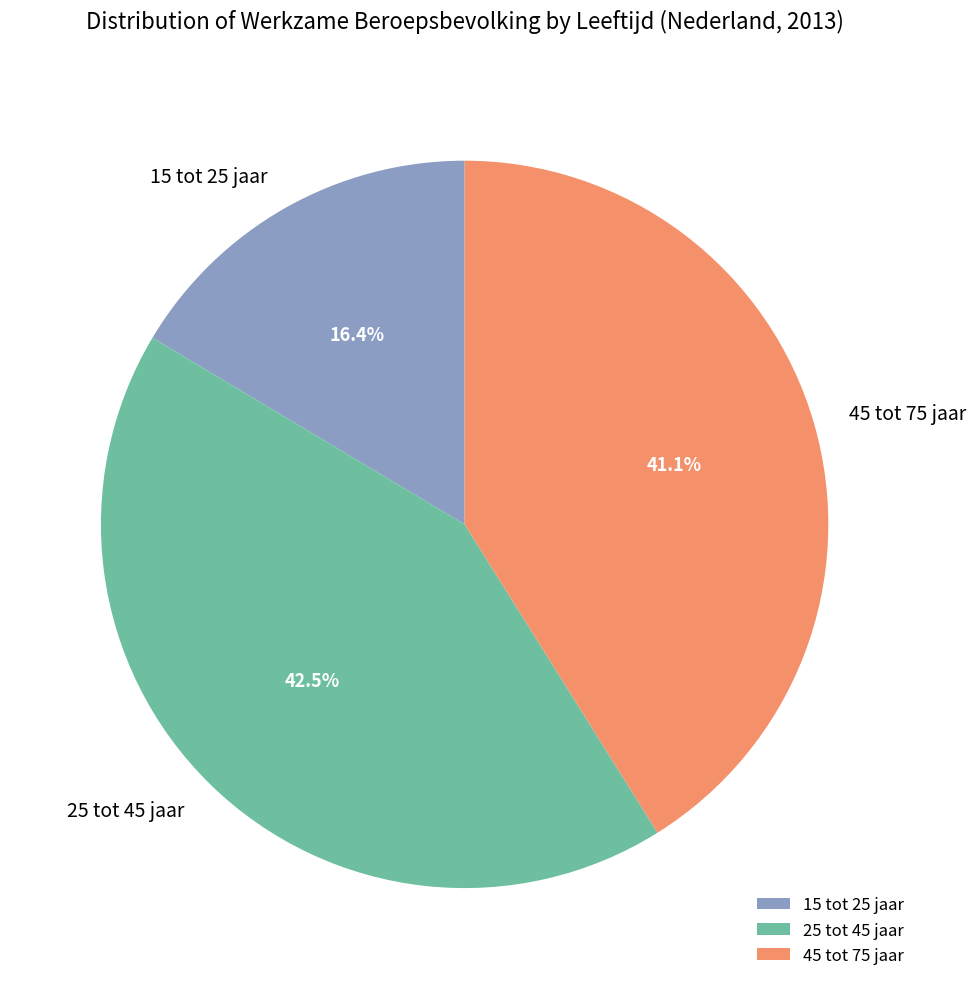

Which slice is the smallest?

15 tot 25 jaar